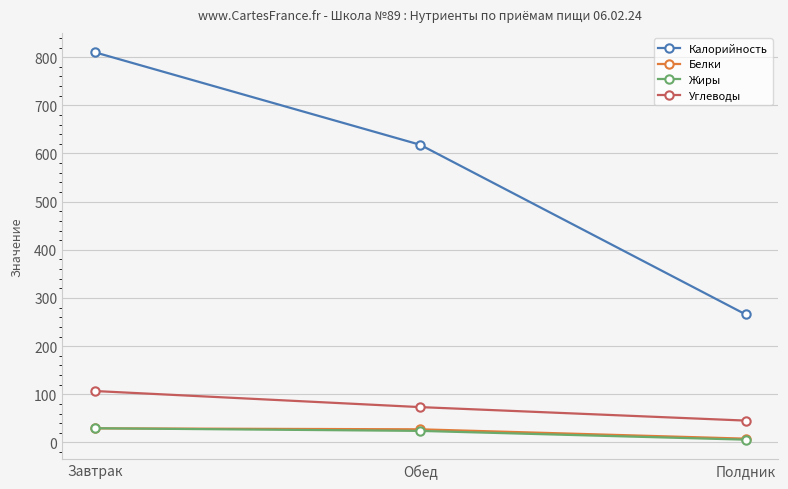

At which category does the chart reach its minimum across all series?

Полдник